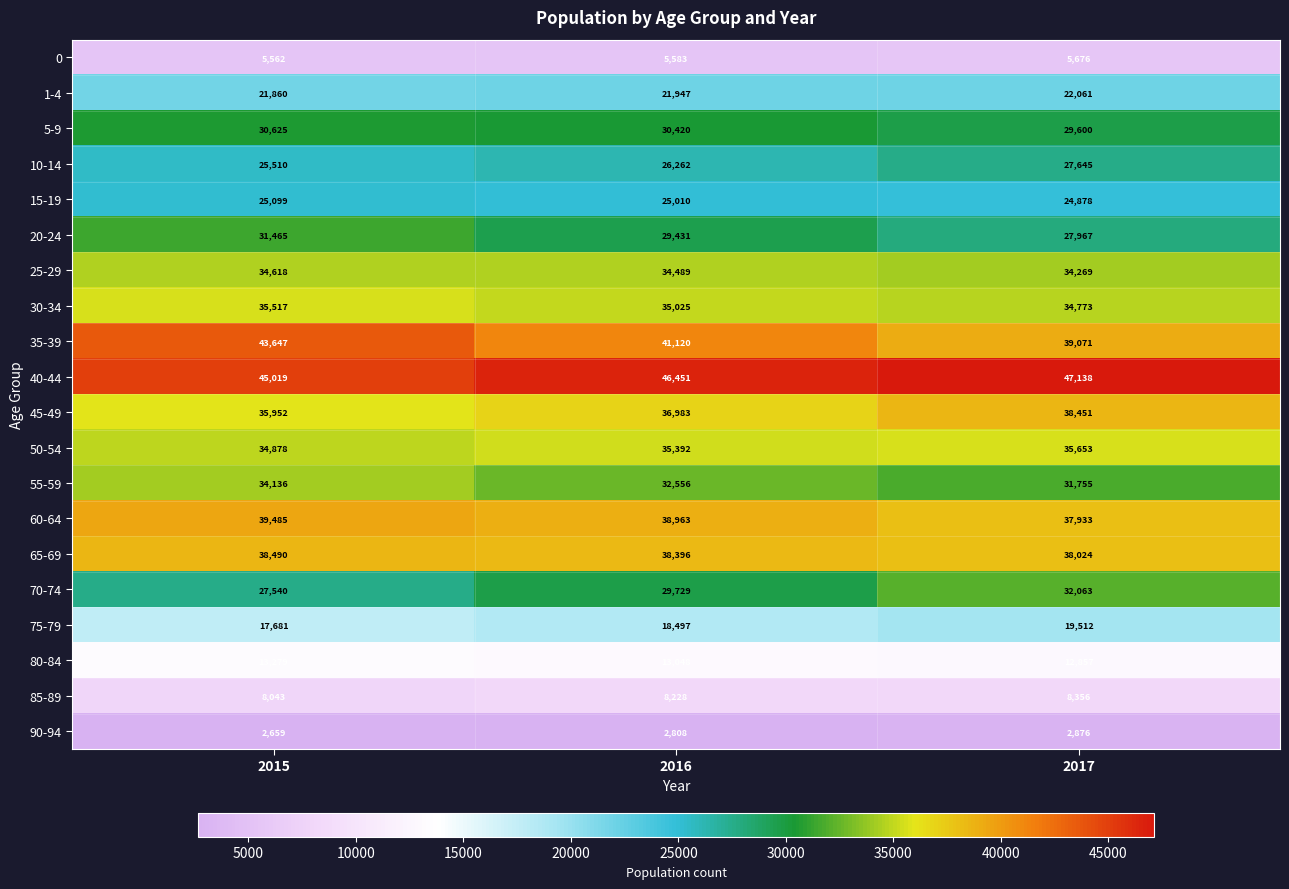

How many distinct data groups are displayed?

20